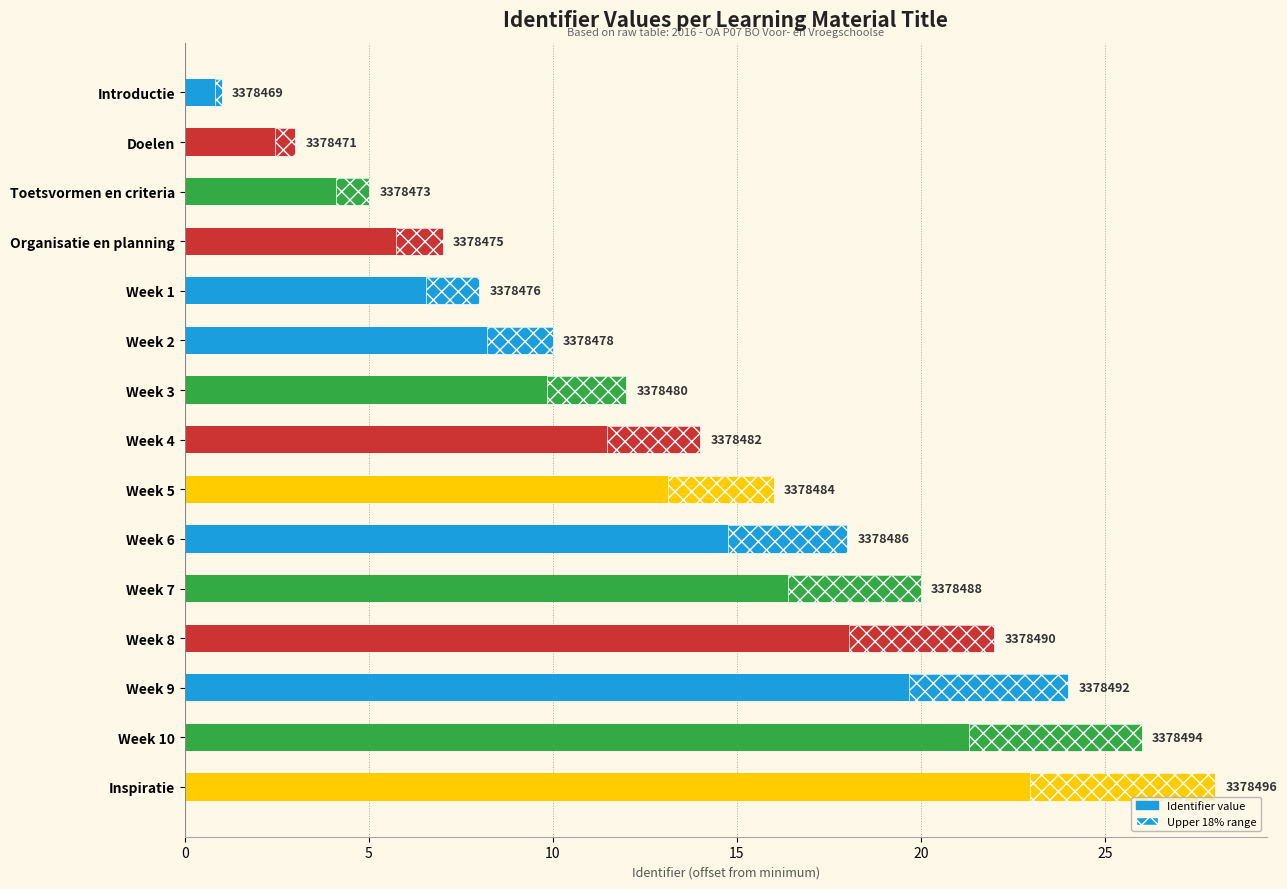

Are the bars horizontal?

Yes